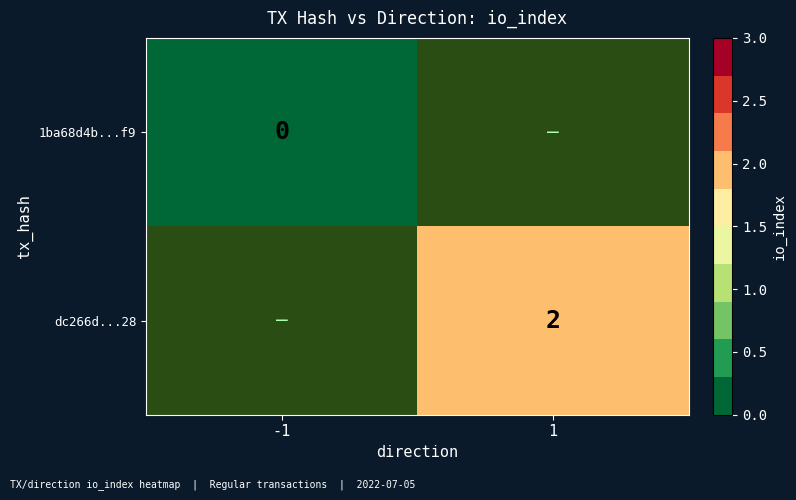

Is it true that dc266d...28 equals 0.7 at 1?

False